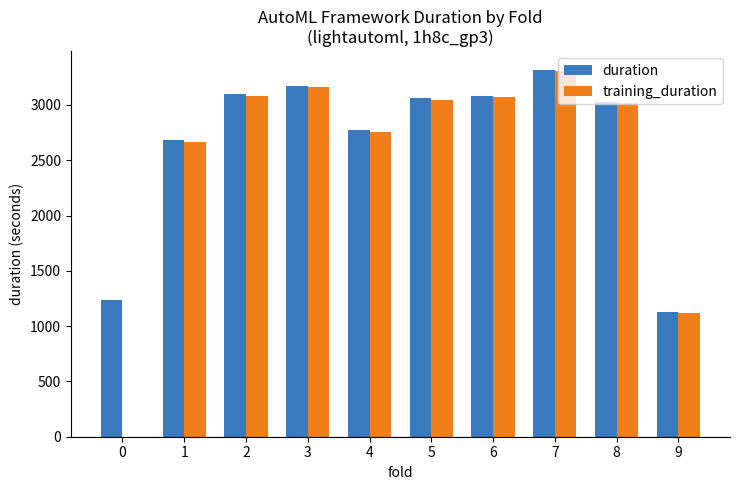

What is the sum of the duration values at 5 and 6?

6141.1